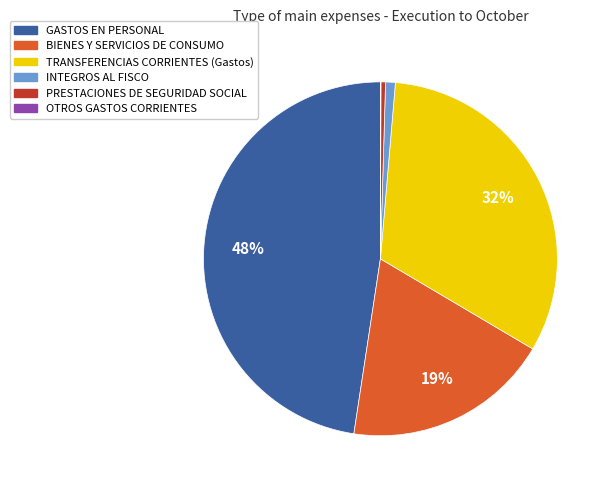

To the nearest percent, what is the difference between the largest and smallest slice percentages?

48%